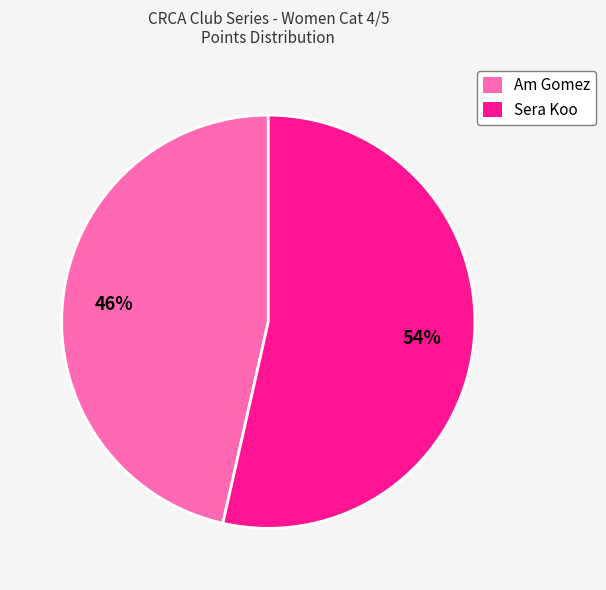

Approximately how many times larger is the value at Am Gomez compared to Sera Koo?

0.9